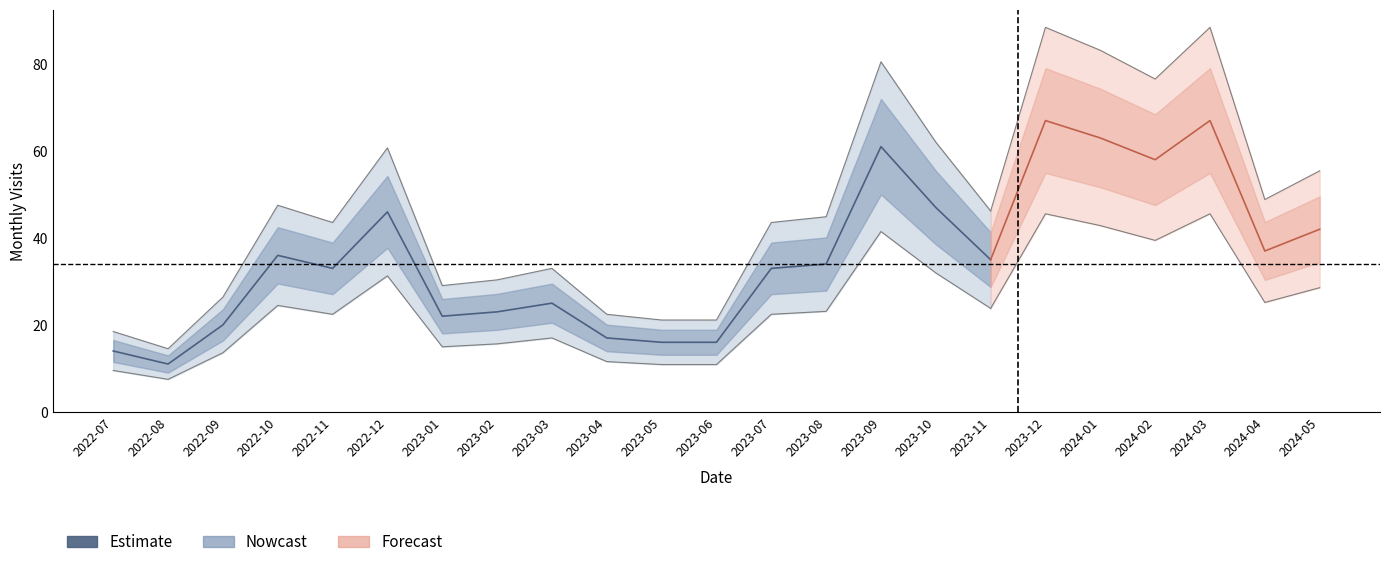

What is the label of the 16th point from the left?

2023-10